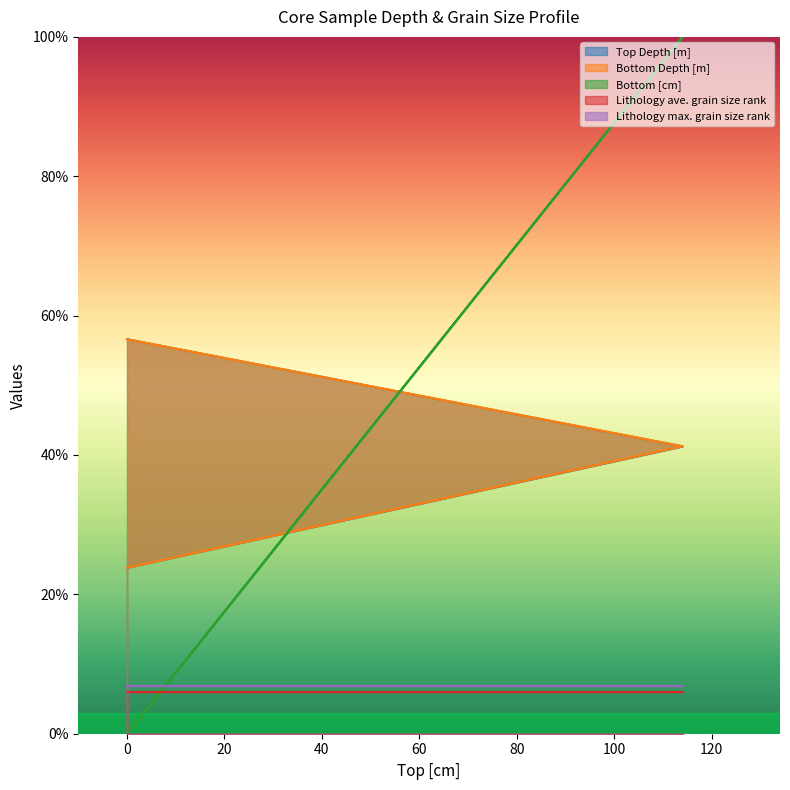

What is the average value of the Bottom Depth [m] series?

40.6